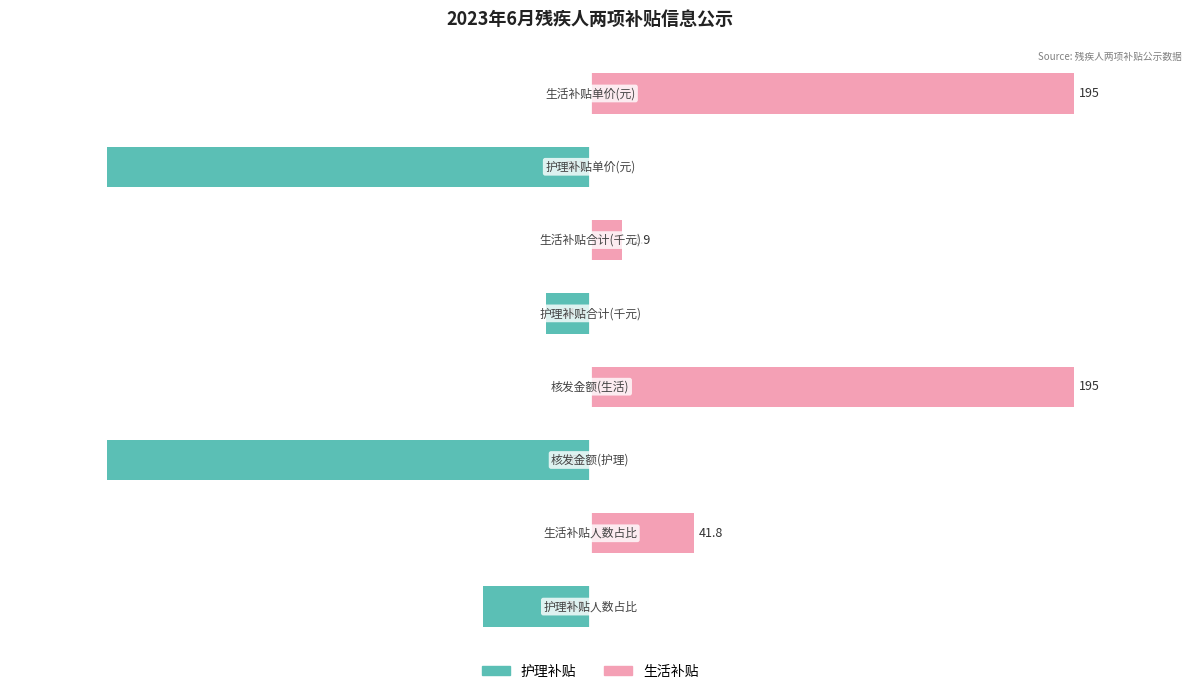

At how many categories does at least one series exceed 95?

2